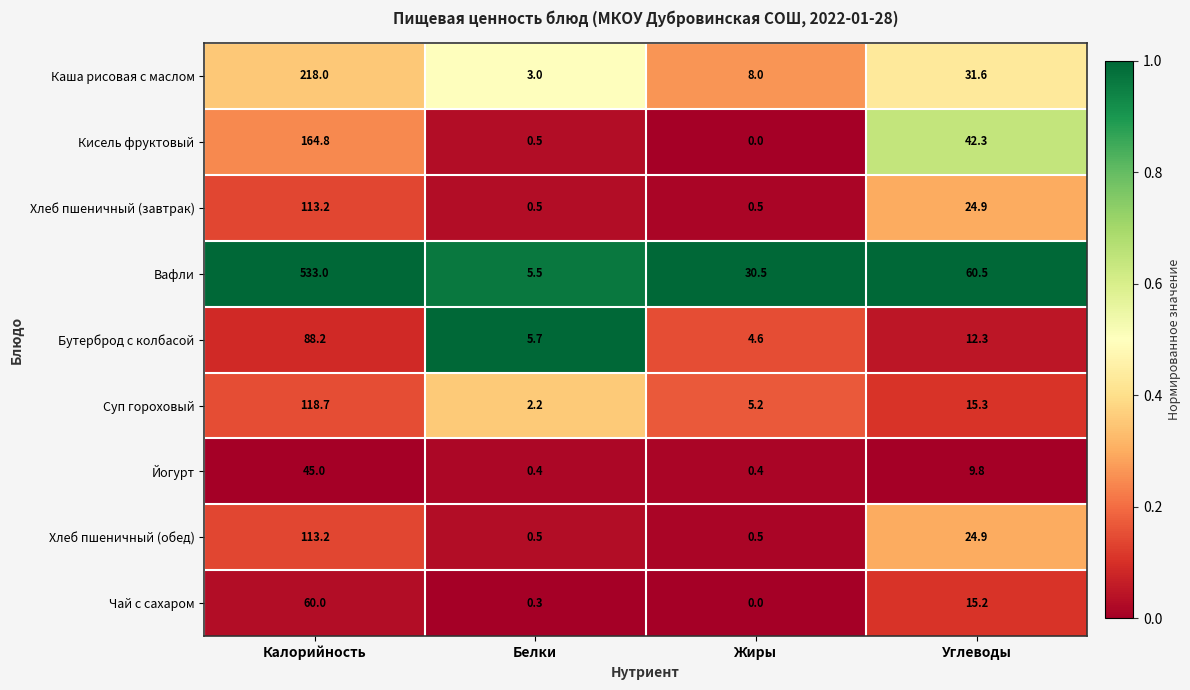

Rank the categories by Суп гороховый value from highest to lowest.

Калорийность, Углеводы, Жиры, Белки